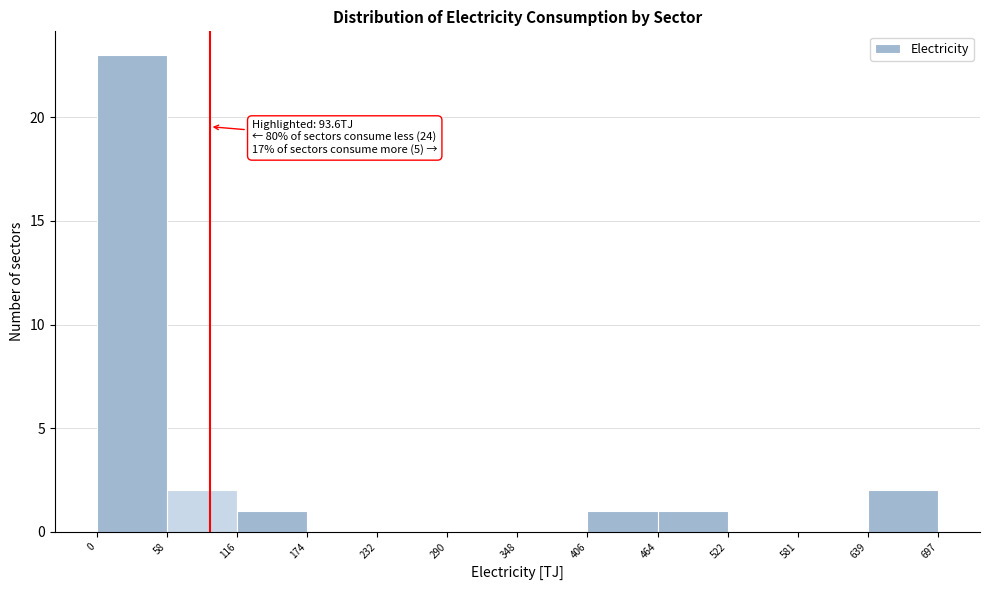

Which range on the x-axis has the tallest bar?

0 to 58